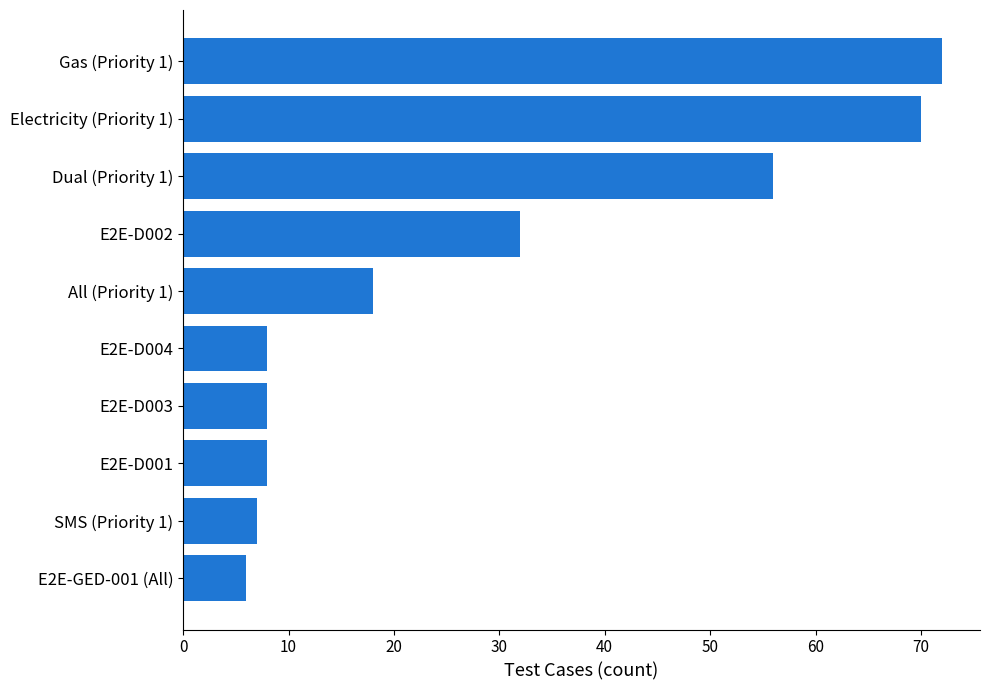

What is the change in value from E2E-D001 to Electricity (Priority 1)?

+62